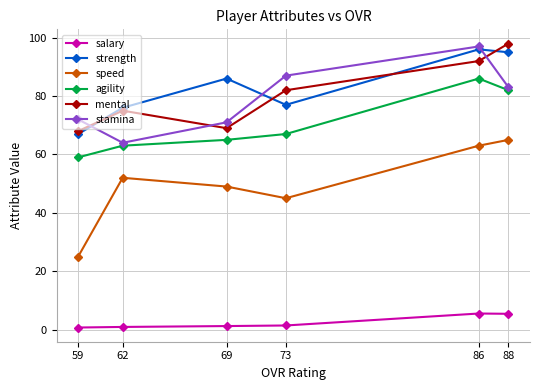

Reading right to left, list all the values displayed in this chart.

salary: 59=0.7	62=0.9	69=1.2	73=1.4	86=5.5	88=5.4
strength: 59=67.0	62=76.0	69=86.0	73=77.0	86=96.0	88=95.0
speed: 59=25.0	62=52.0	69=49.0	73=45.0	86=63.0	88=65.0
agility: 59=59.0	62=63.0	69=65.0	73=67.0	86=86.0	88=82.0
mental: 59=68.0	62=75.0	69=69.0	73=82.0	86=92.0	88=98.0
stamina: 59=72.0	62=64.0	69=71.0	73=87.0	86=97.0	88=83.0